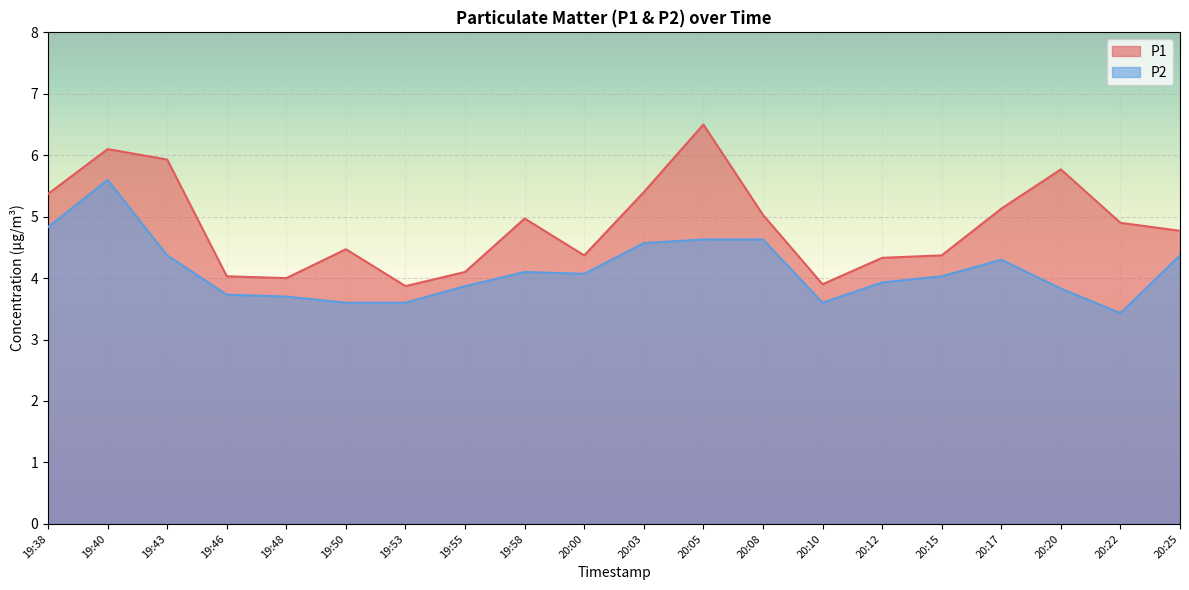

True or false: P1 and P2 intersect in this chart.

False